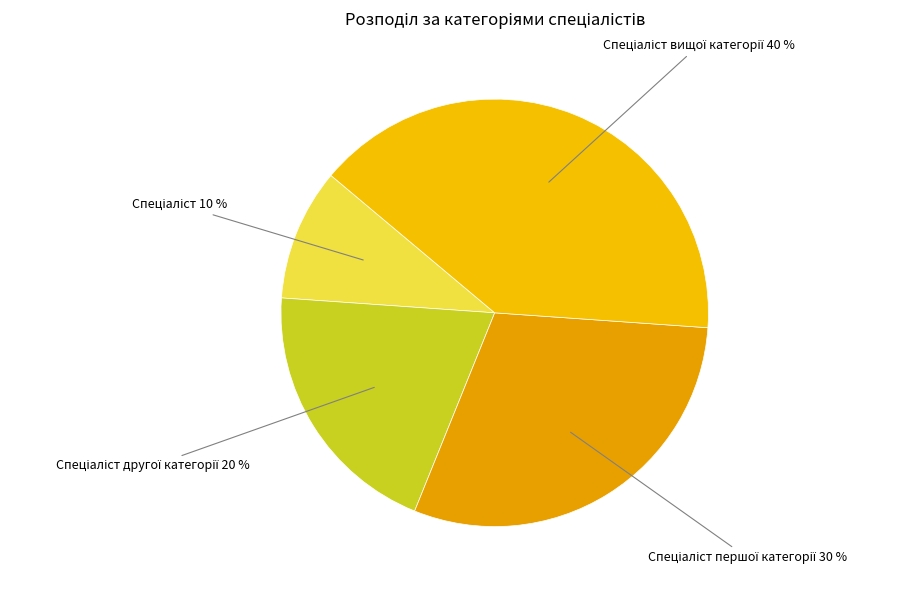

How many segments does this pie chart have?

4